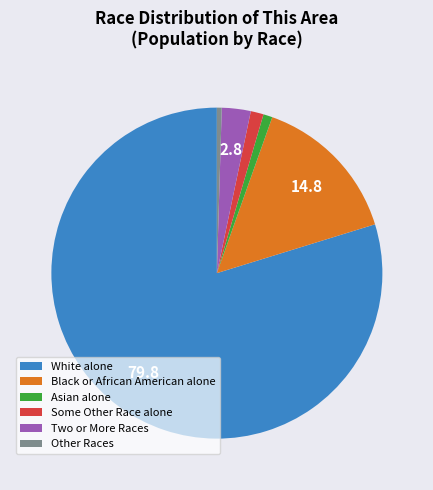

Is there any slice that represents more than half of the pie?

Yes